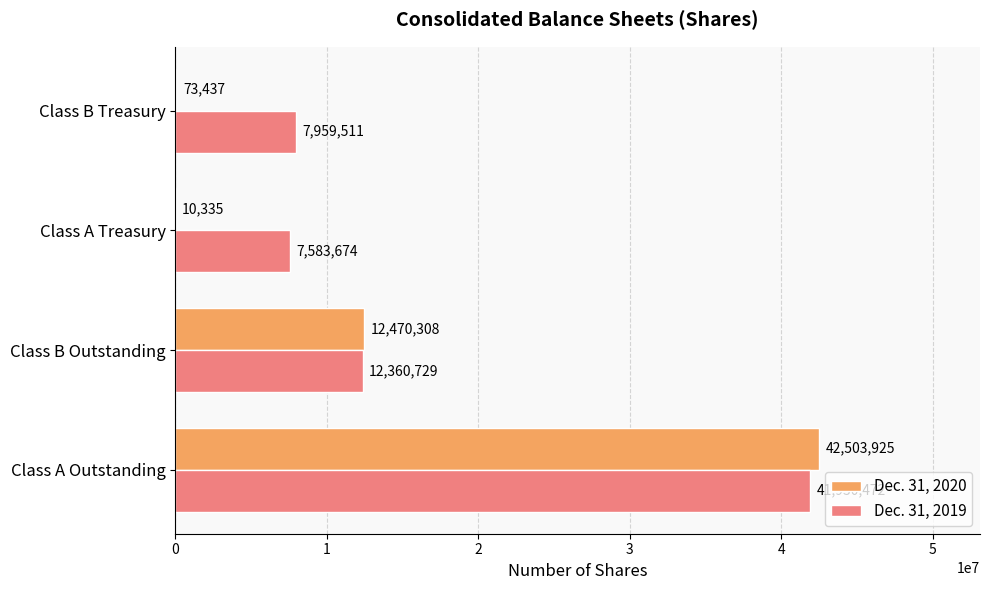

What is the greatest value displayed?

42503925